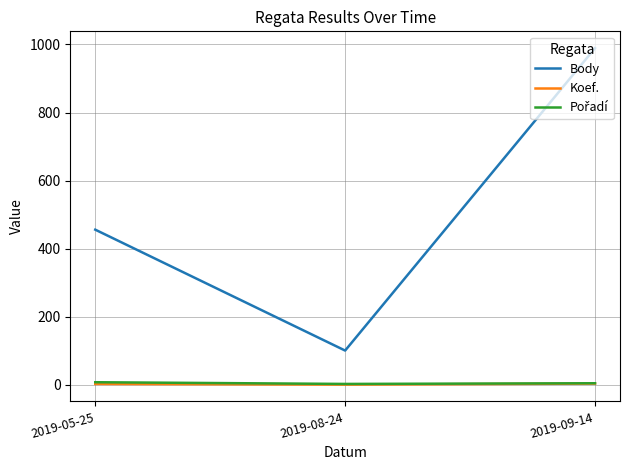

At which label does Body reach its minimum?

2019-08-24